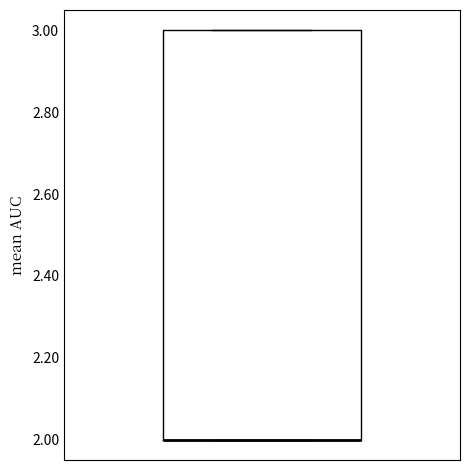

Transcribe this box plot: give where the median line is, the range the box spans, and where the two whiskers end, as read against the y-axis. The values are not printed on the chart, so give them approximately, as read against the axis.

median 2 (drawn on the box's lower edge), box 2 to 3, whiskers 2 to 3